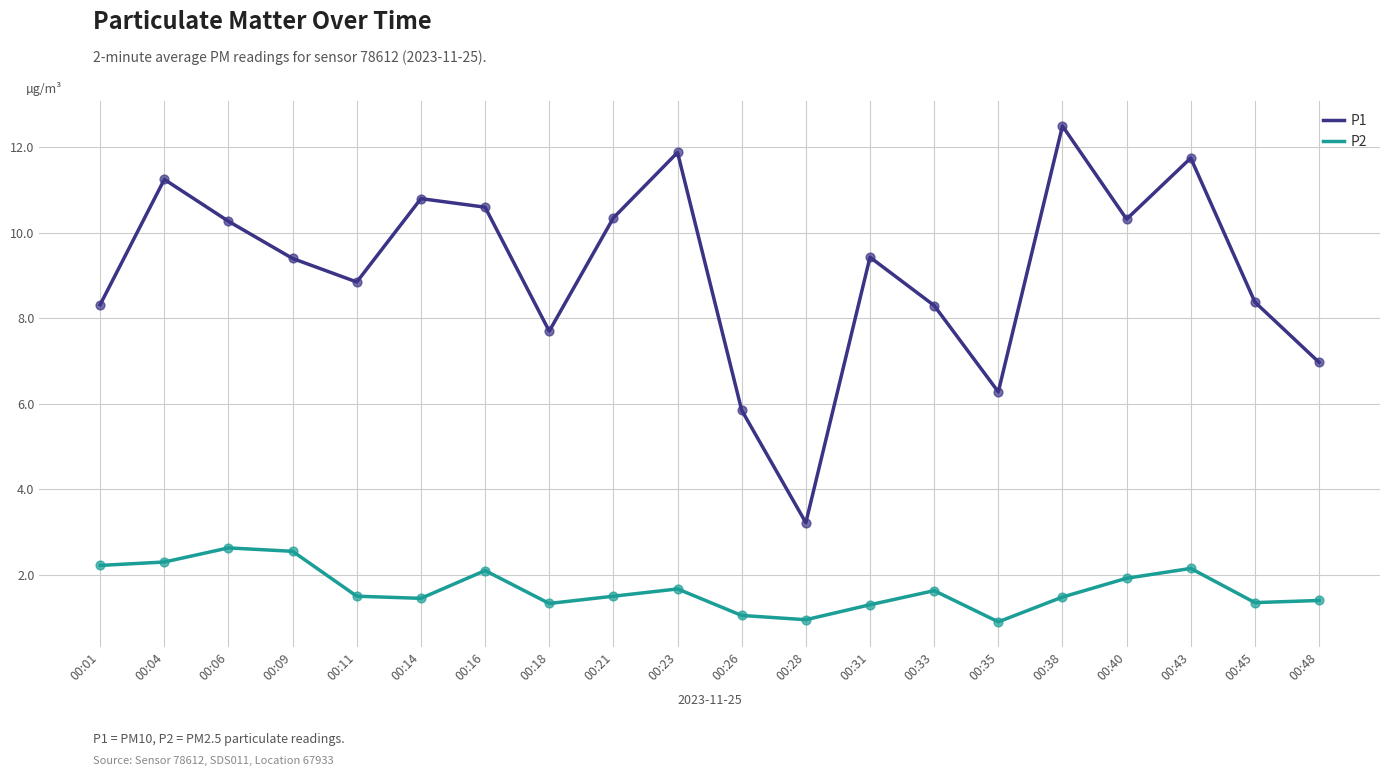

What are all the series names shown in the legend?

P1, P2